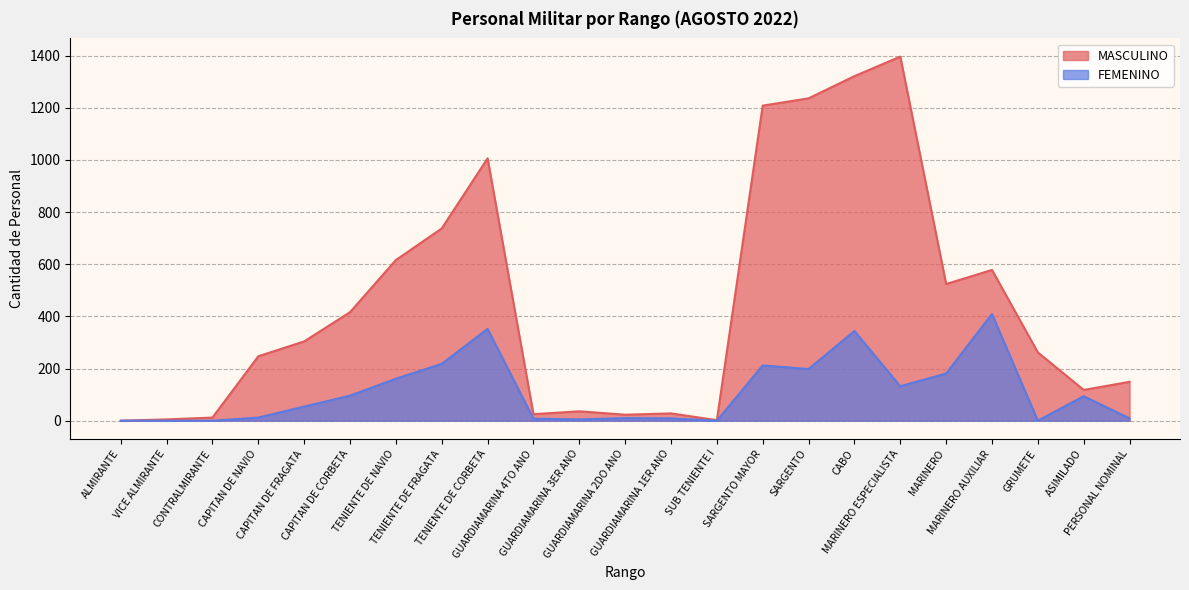

What is the maximum value for MASCULINO?

1396